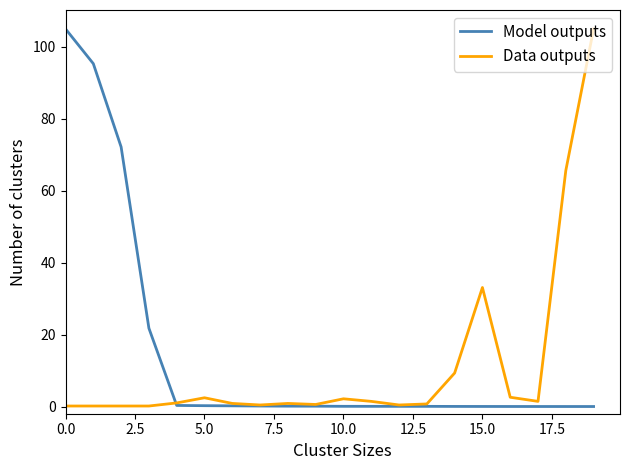

What is the maximum value for Model outputs?

105.0